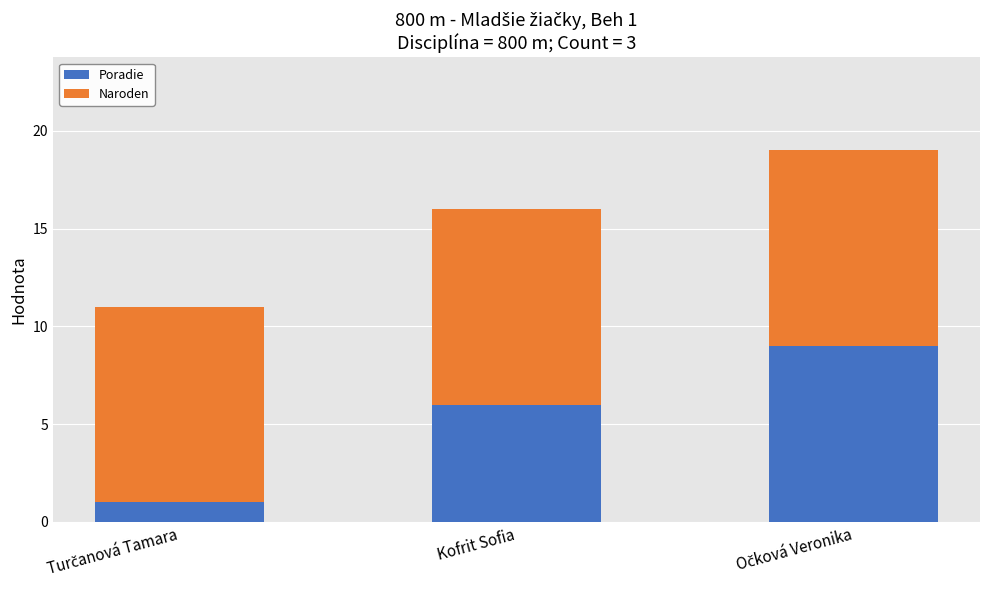

Is it true that Poradie equals 10 at Kofrit Sofia?

False